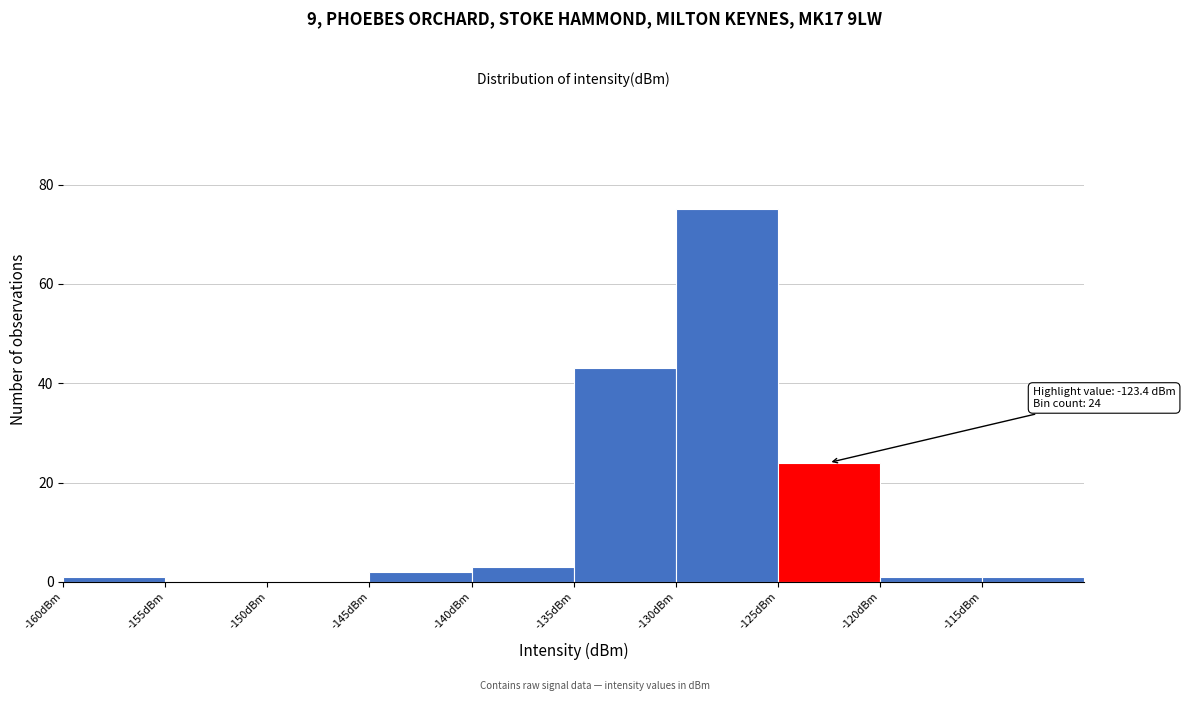

Which range on the x-axis has the tallest bar?

-130 to -125